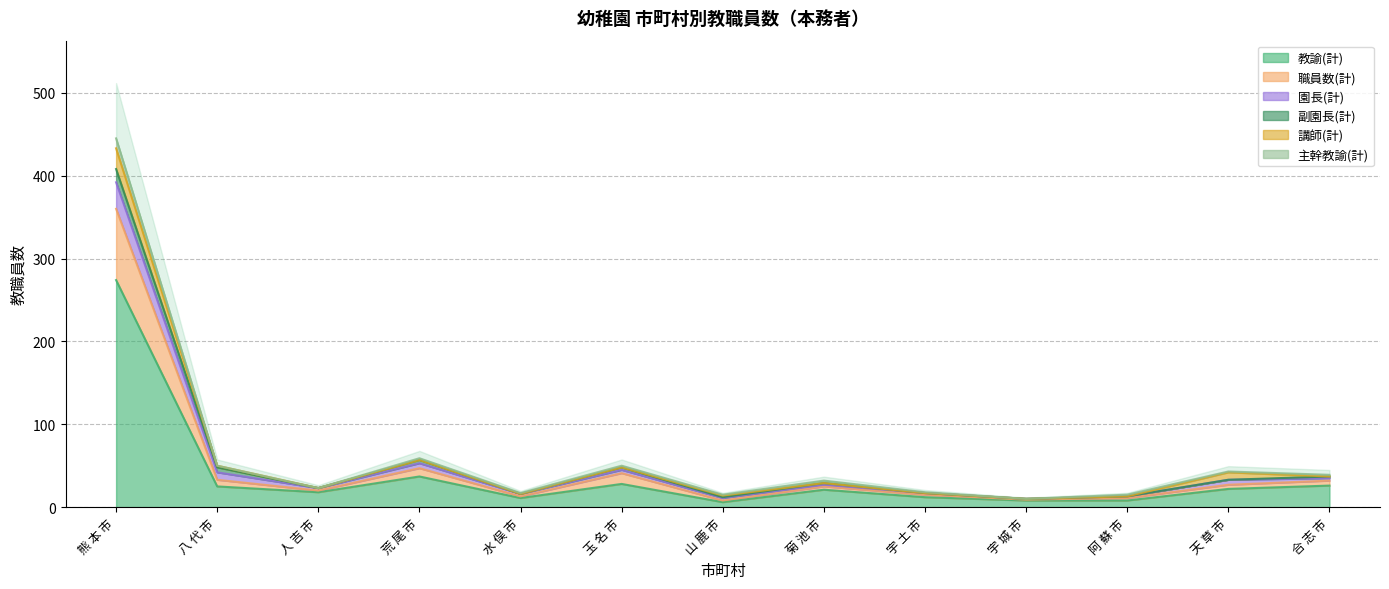

At which category is the sum across all series the highest?

熊 本 市